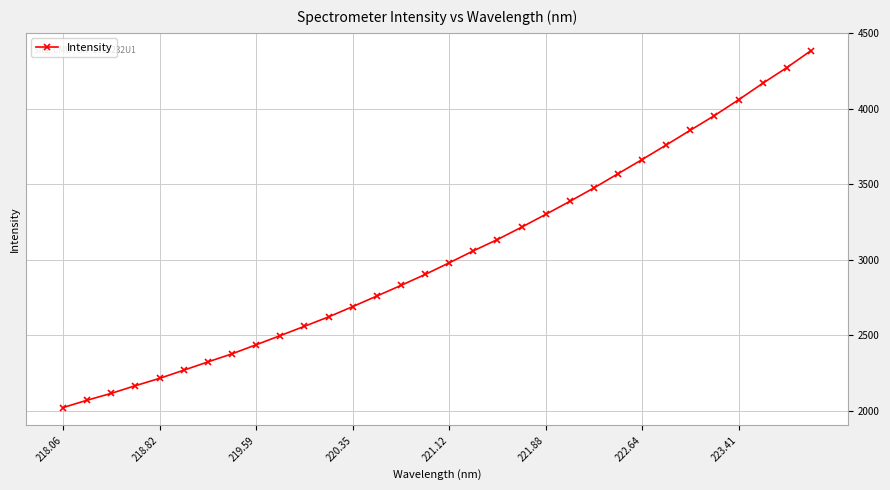

What is the minimum value shown in the chart?

2021.6